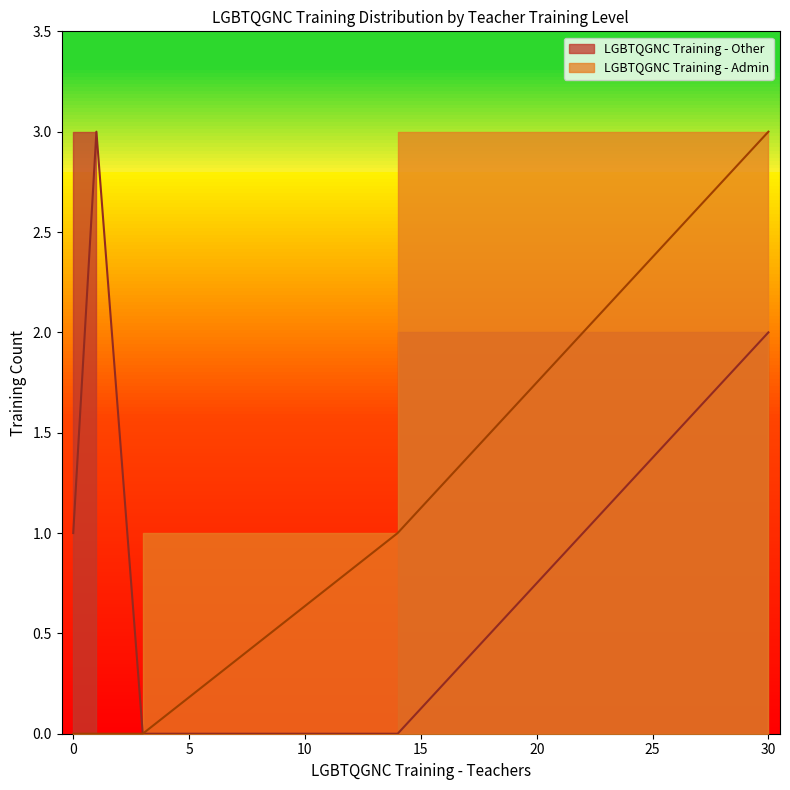

What is the sum of all LGBTQGNC Training - Admin values?

4